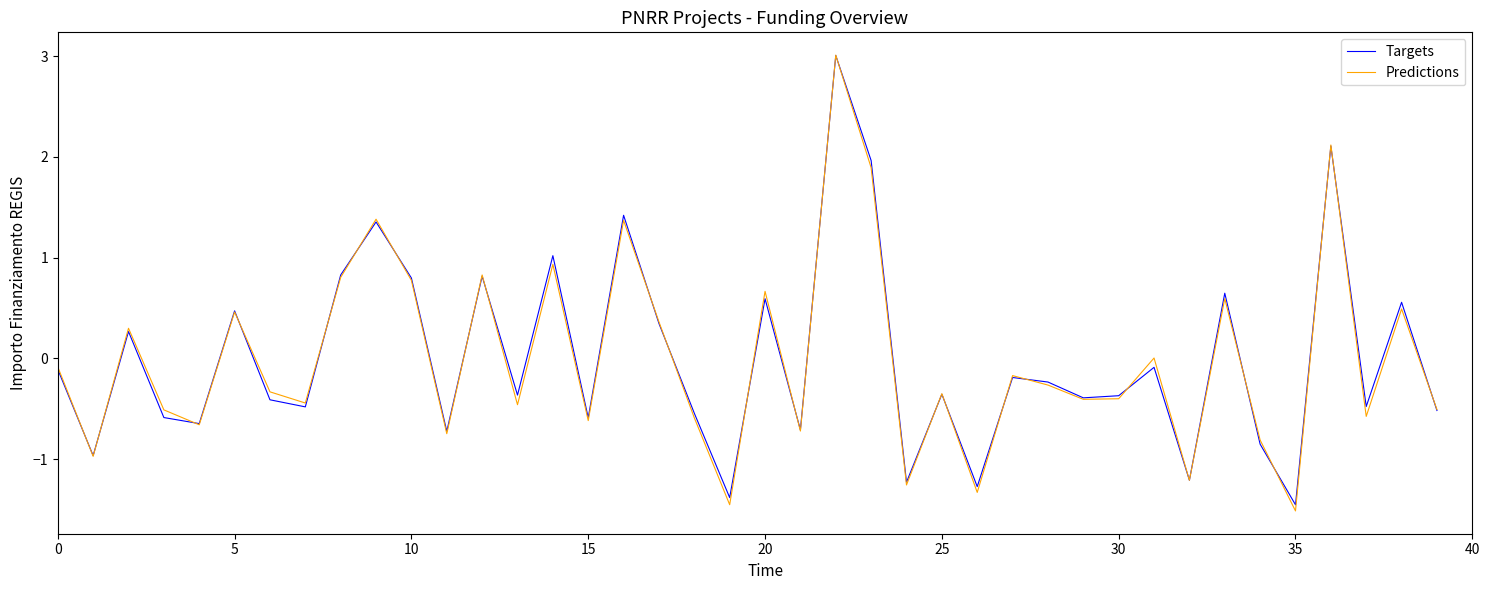

What is the smallest value displayed?

-1.5